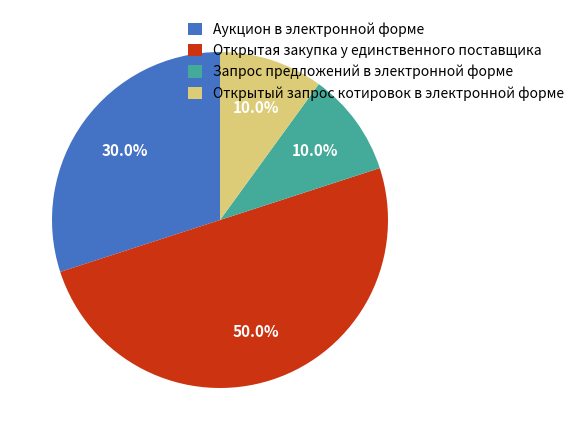

Does Открытый запрос котировок в электронной форме represent more than half of the total?

No